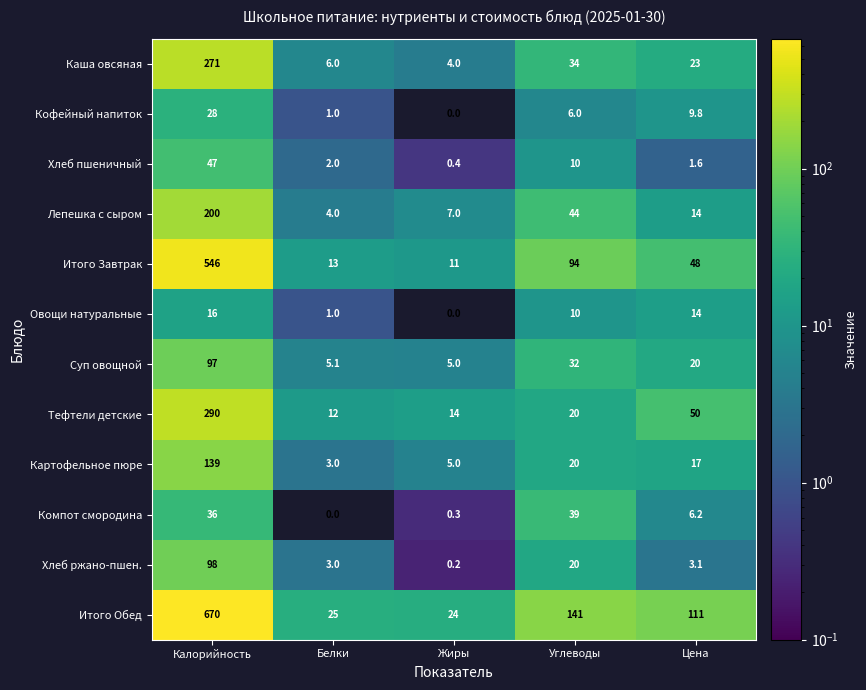

Which series changed the most between Жиры and Углеводы?

Итого Обед